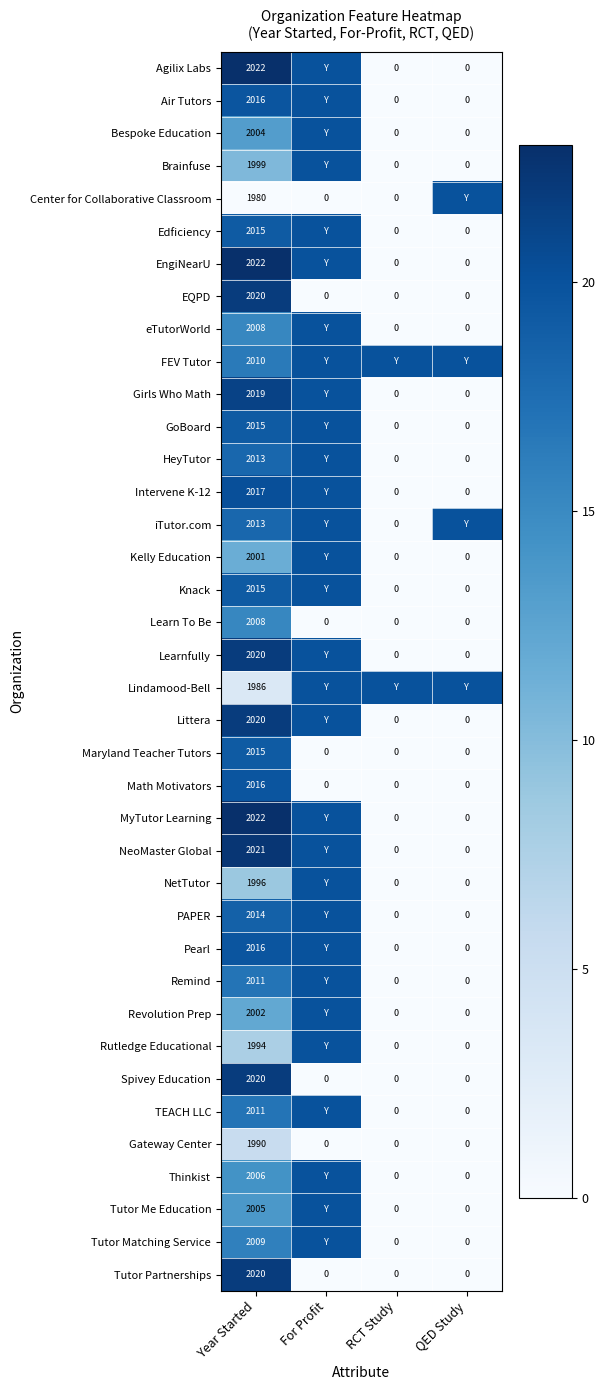

What is the difference between the maximum and minimum values in the Math Motivators series?

2016